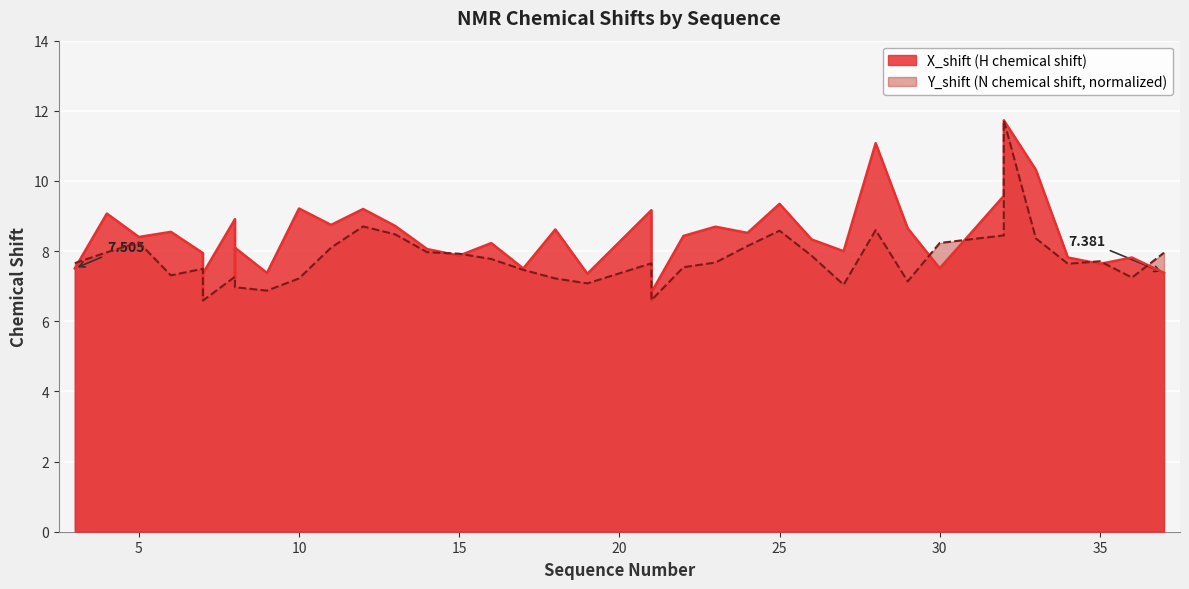

Is the value of Y_shift at 32 greater than the value of X_shift at 15?

Yes